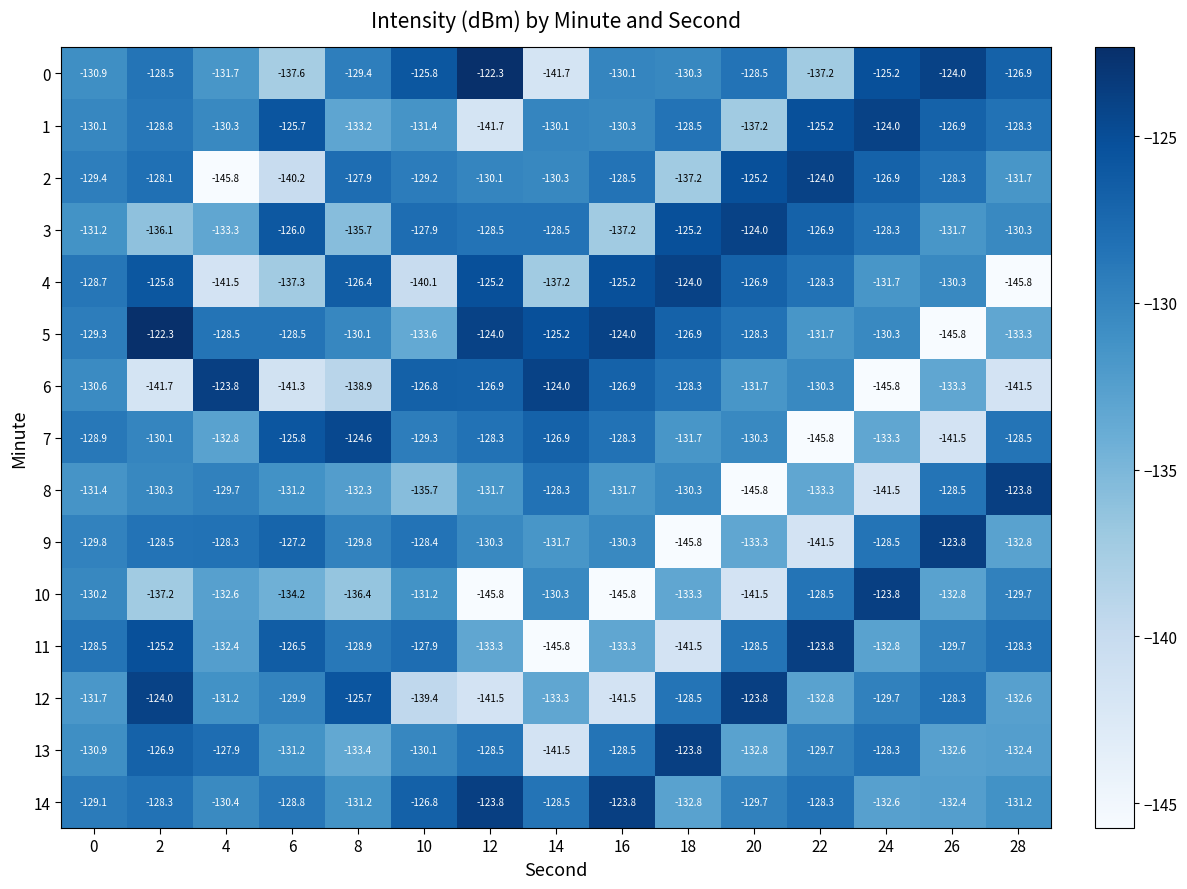

At which label is 13 closest to -132?

28